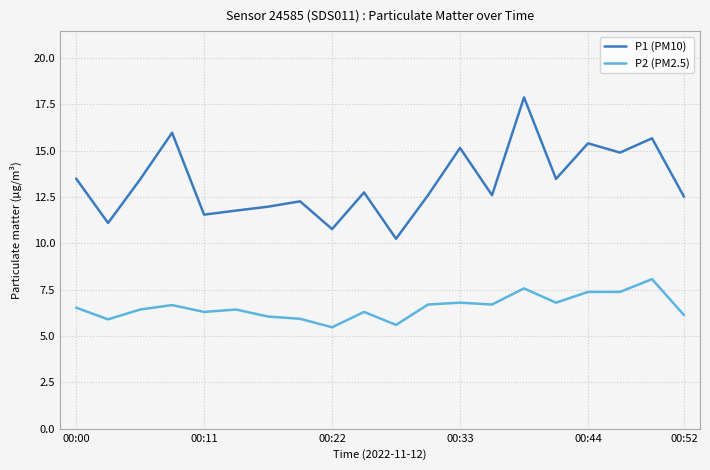

What are all the series names shown in the legend?

P1 (PM10), P2 (PM2.5)